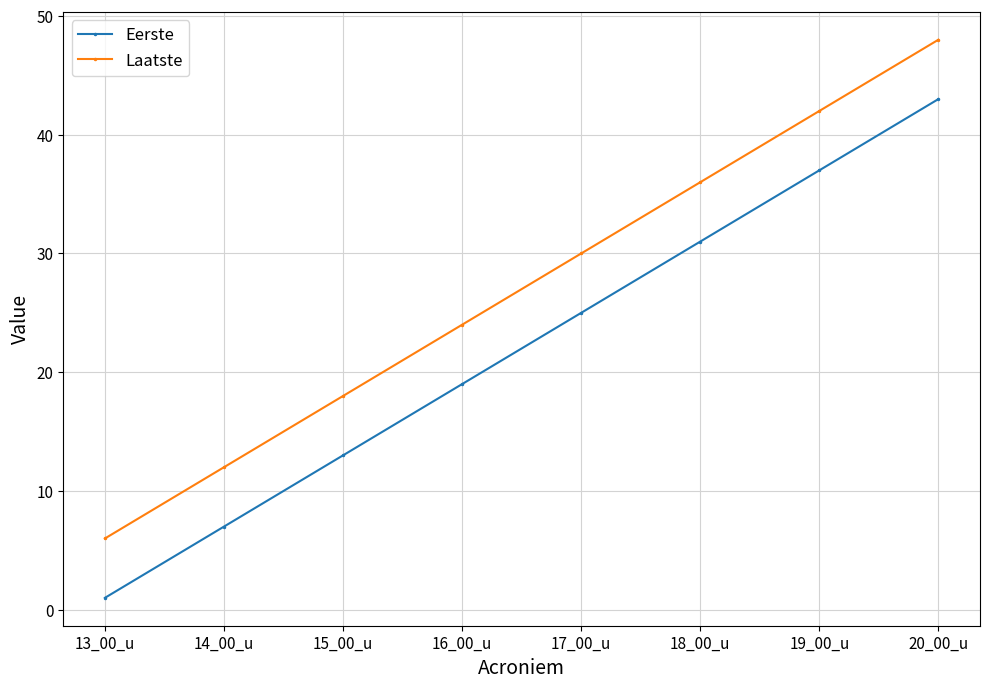

Rank the series at 20_00_u from highest to lowest value.

Laatste, Eerste